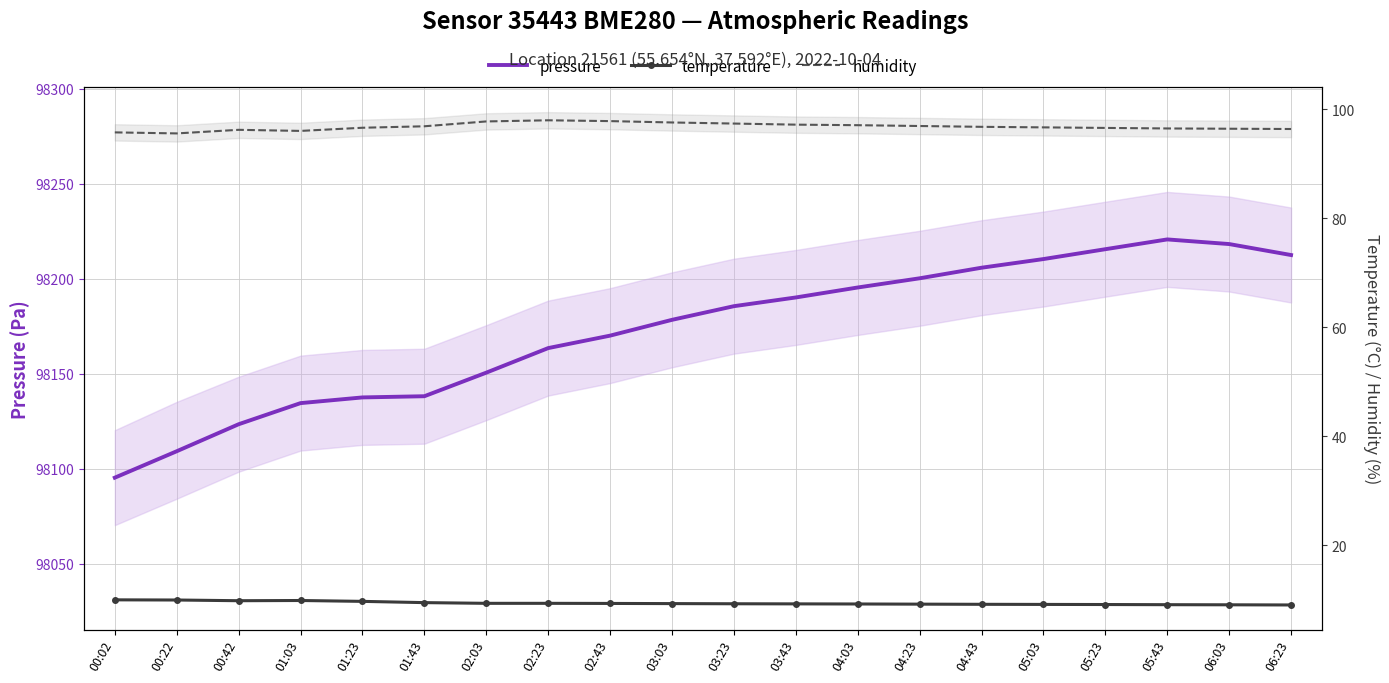

What is the sum of the temperature values at 02:03 and 02:43?

18.6